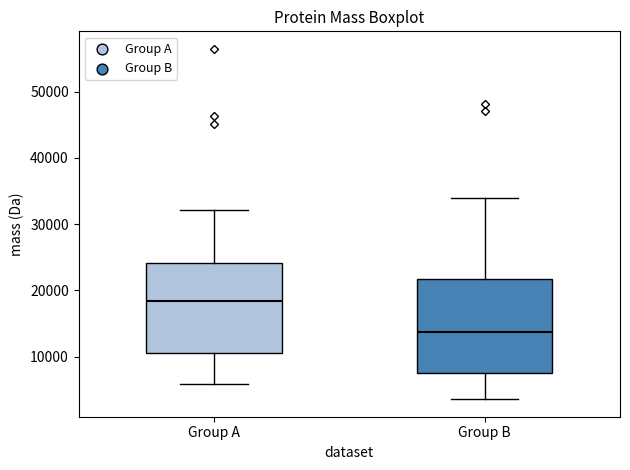

Which box's median line is the highest?

Group A